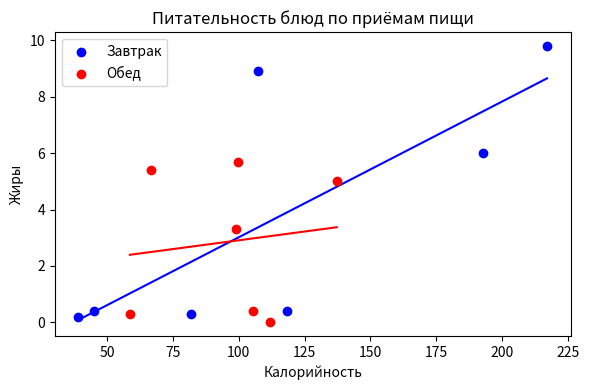

Which series has the largest Y range (max minus min)?

Завтрак